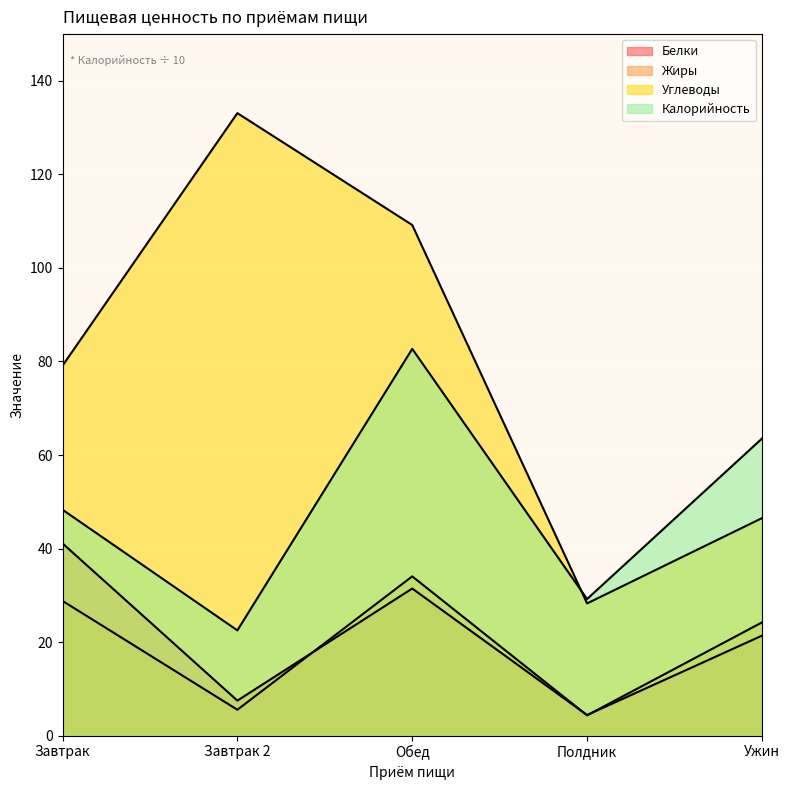

True or false: Углеводы has a value of 28.3 at Полдник.

True